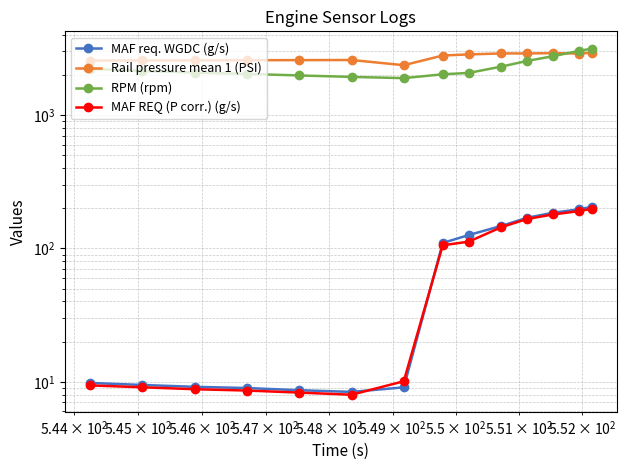

List the series in order of their peak value, highest first.

RPM (rpm), Rail pressure mean 1 (PSI), MAF req. WGDC (g/s), MAF REQ (P corr.) (g/s)